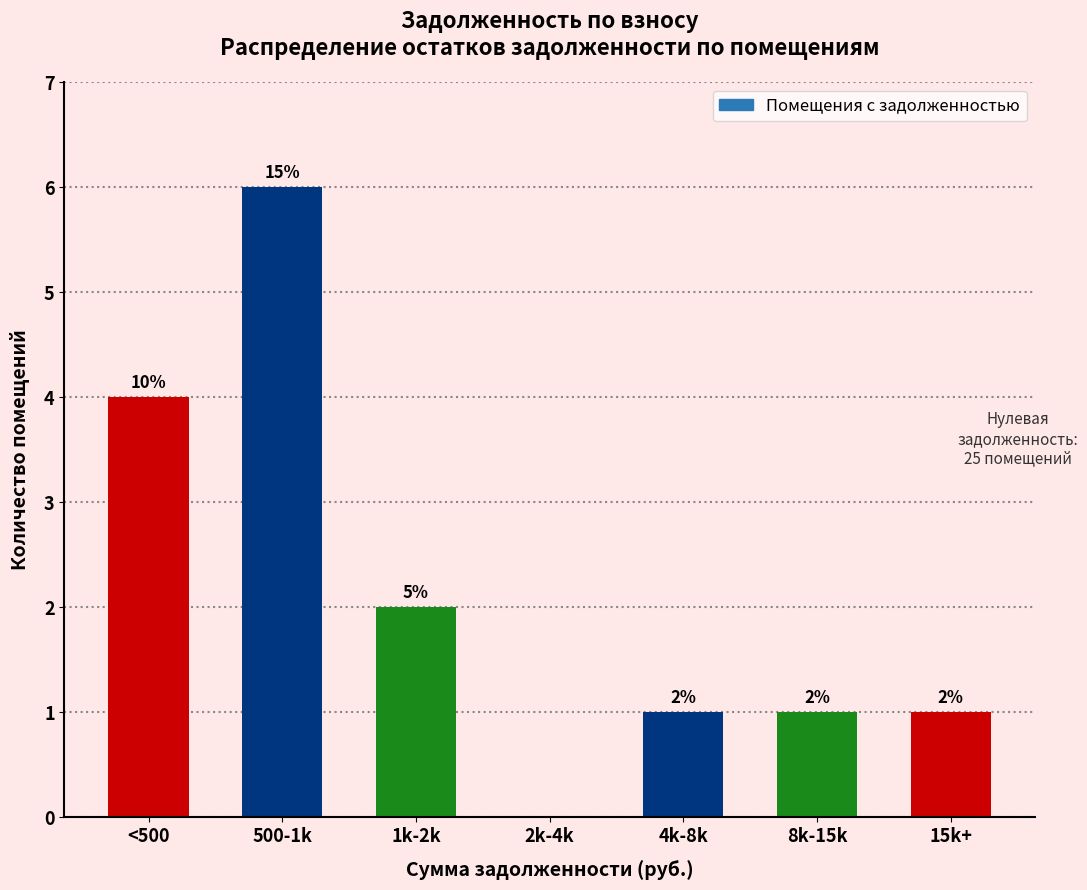

Reading left to right, extract all data points from this chart.

<500=4	500-1k=6	1k-2k=2	2k-4k=0	4k-8k=1	8k-15k=1	15k+=1